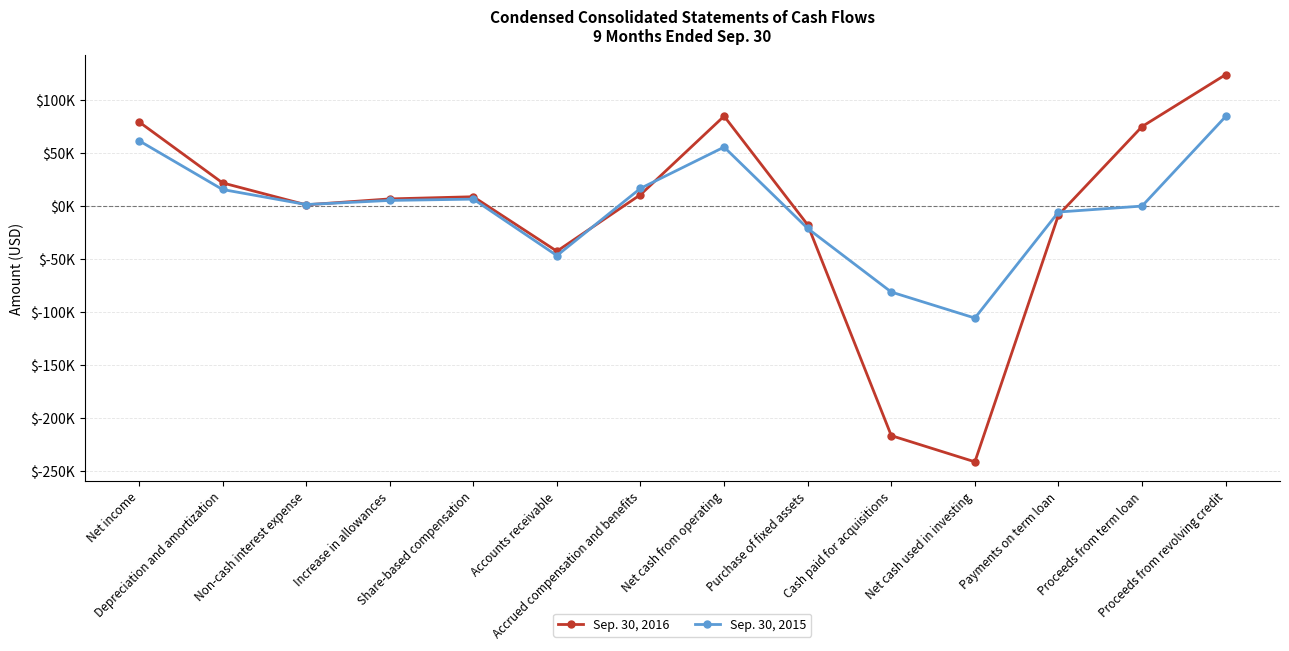

What is the spread (max minus min) of values at Accounts receivable?

4138